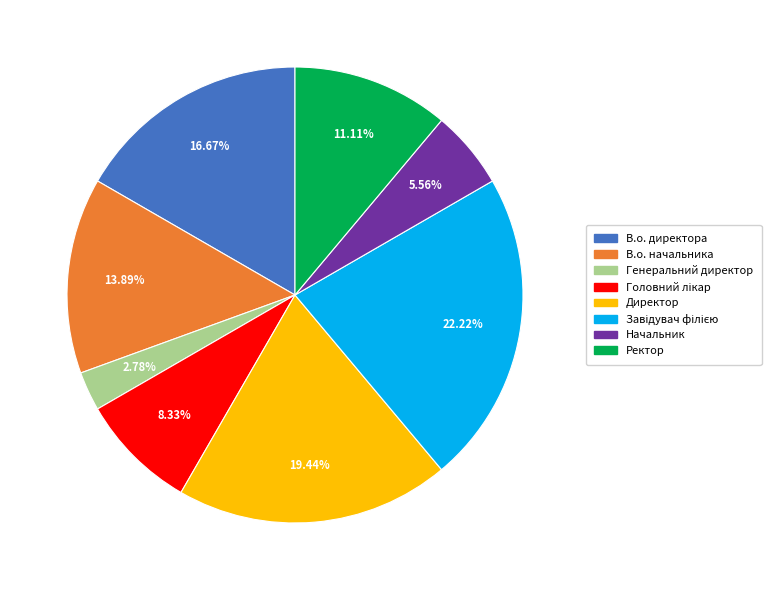

To the nearest percent, what is the difference between the largest and smallest slice percentages?

19%